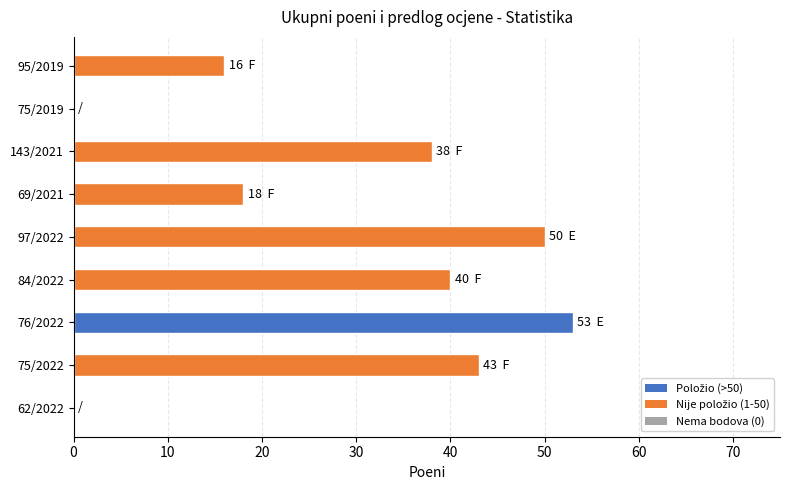

Is it true that the value at 76/2022 is 53?

True